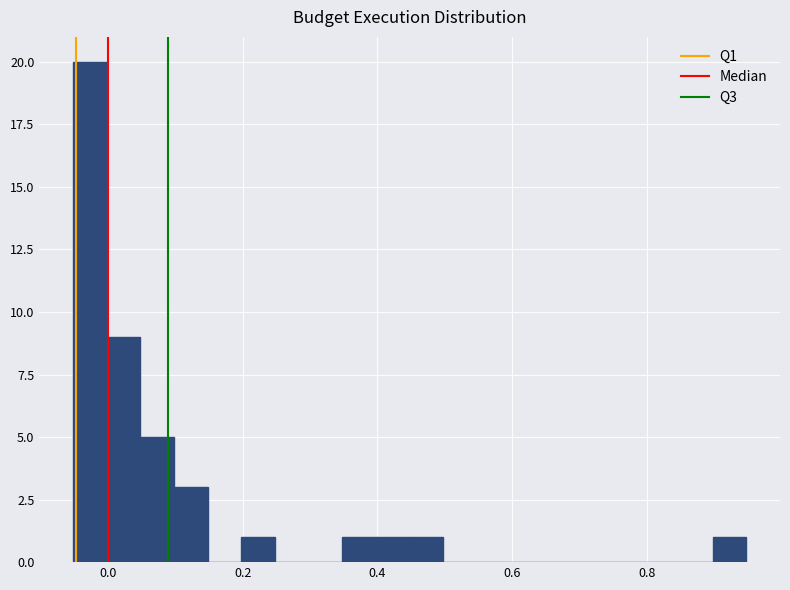

Around what value on the x-axis is the tallest bar? Give the approximate position of its centre, as read against the axis.

-0.02